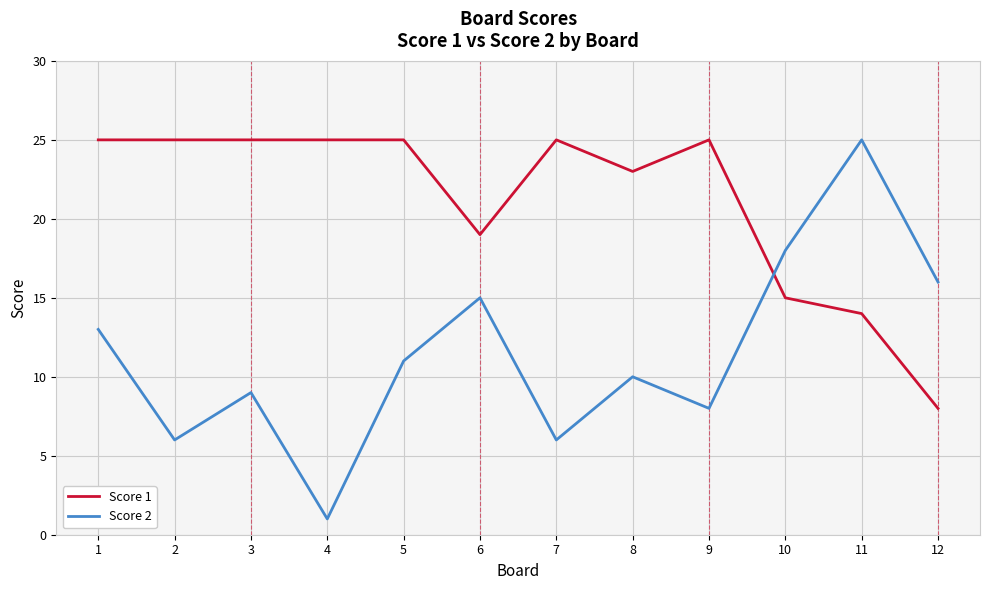

In Score 2, how many points are higher than both neighbors (excluding endpoints)?

4